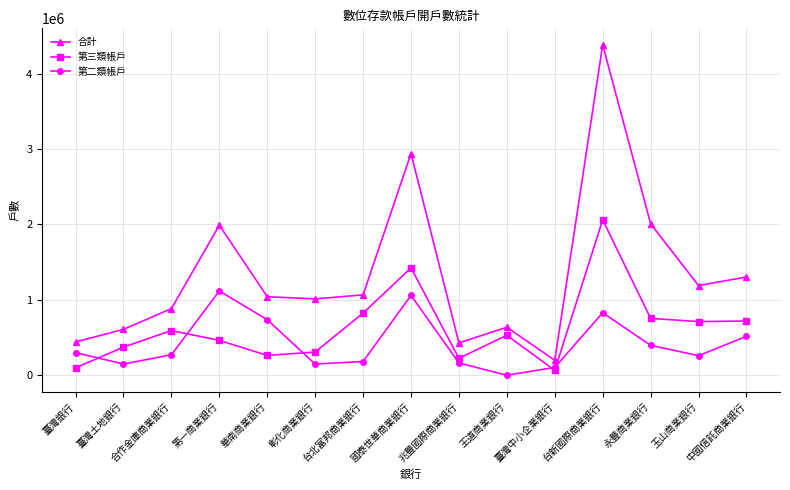

Is it true that 第三類帳戶 equals 754215 at 永豐商業銀行?

True